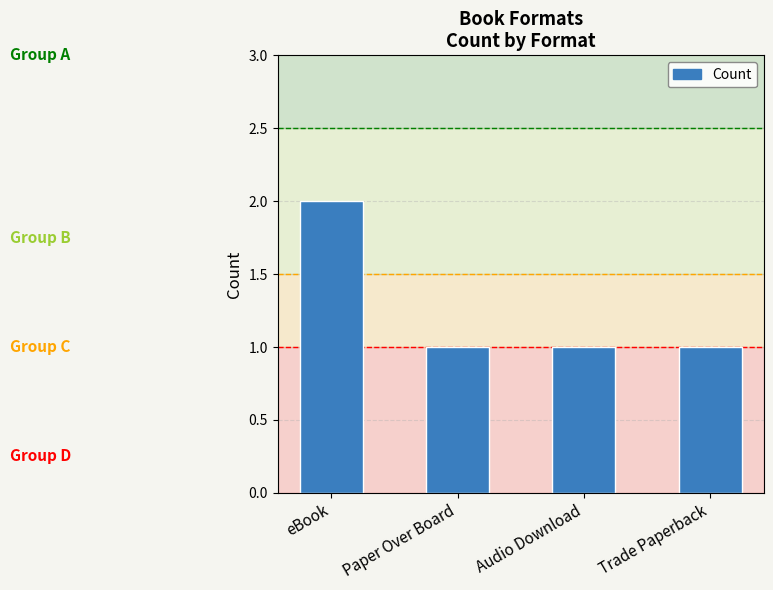

What is the label of the 1st bar from the left?

eBook